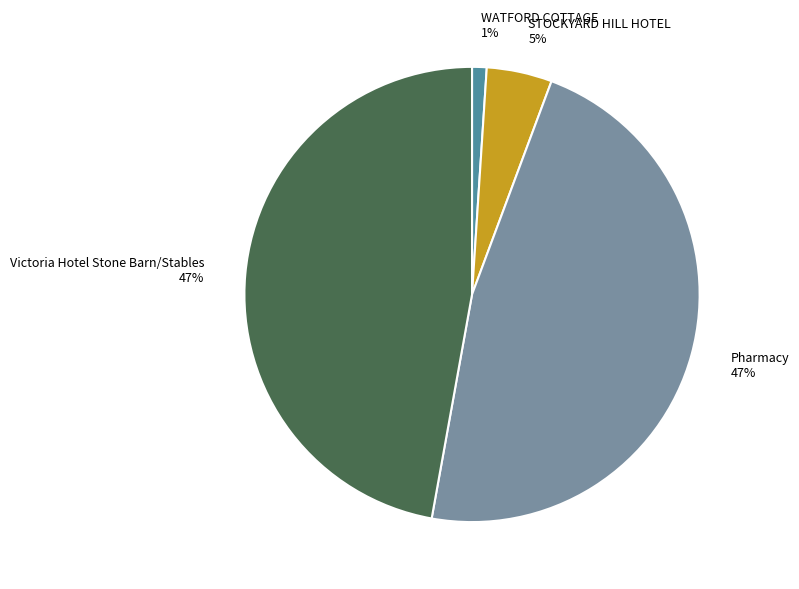

Is the sum of STOCKYARD HILL HOTEL and WATFORD COTTAGE greater than half?

No